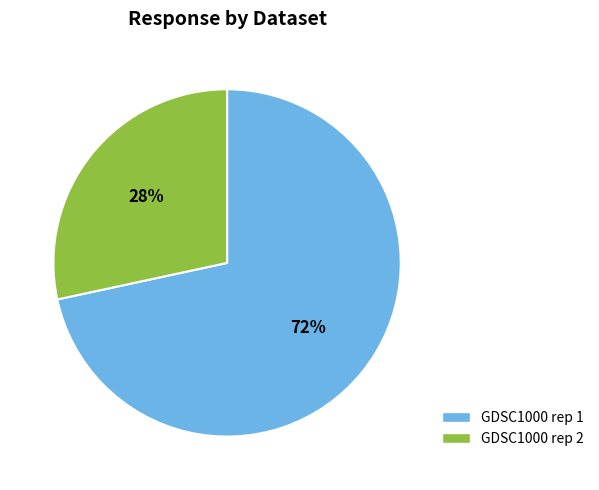

Is there a majority slice in this chart?

Yes